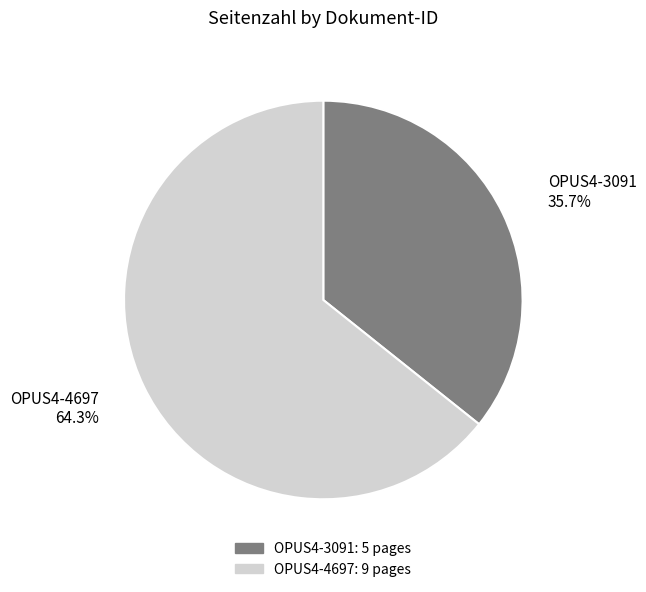

What is the majority slice?

OPUS4-4697